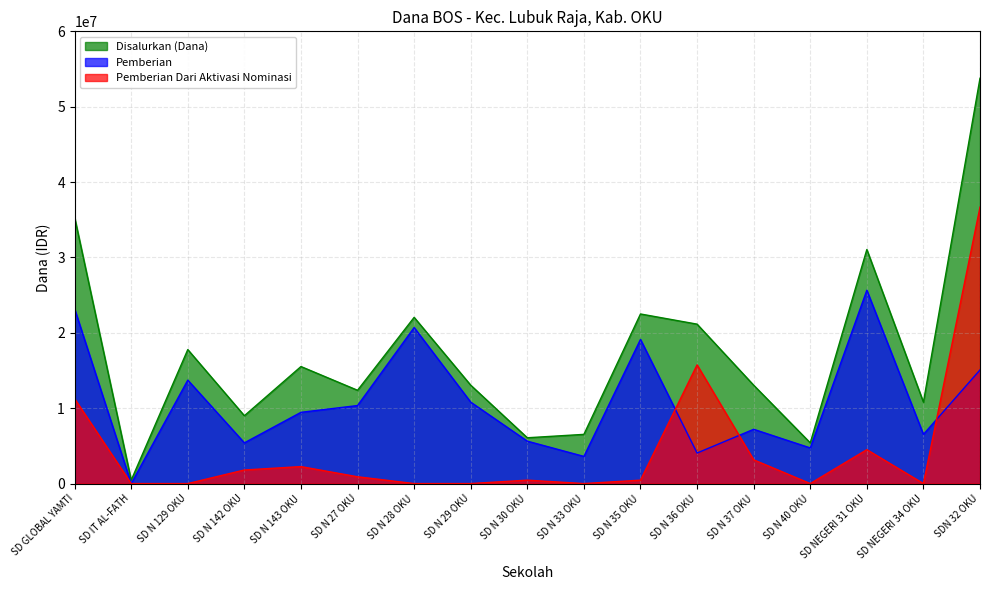

What is the difference between the Pemberian Dari Aktivasi Nominasi values at SD N 33 OKU and SD N 36 OKU?

15750000